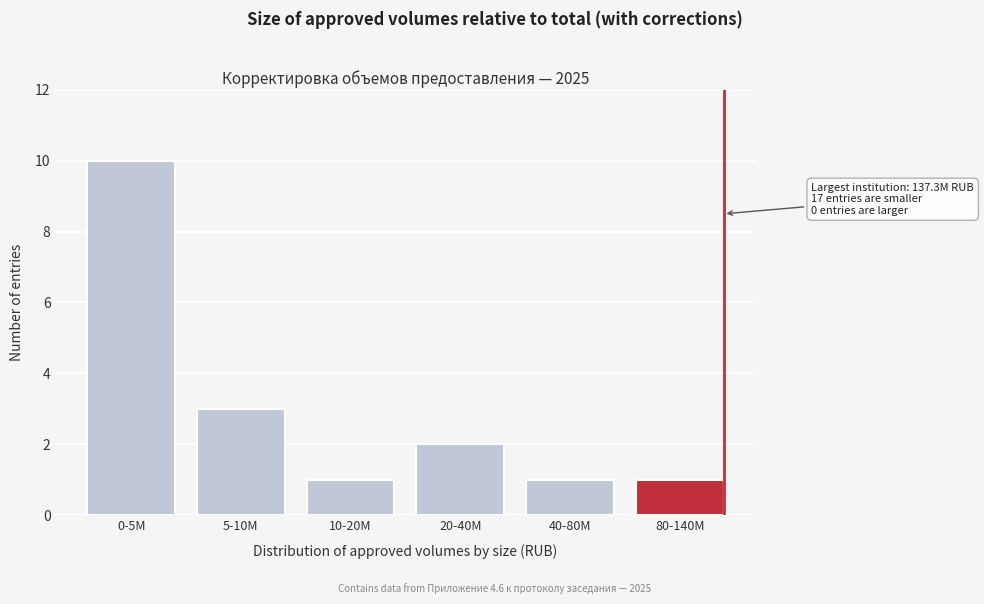

Reading left to right, what are all the values shown in this chart?

10	3	1	2	1	1